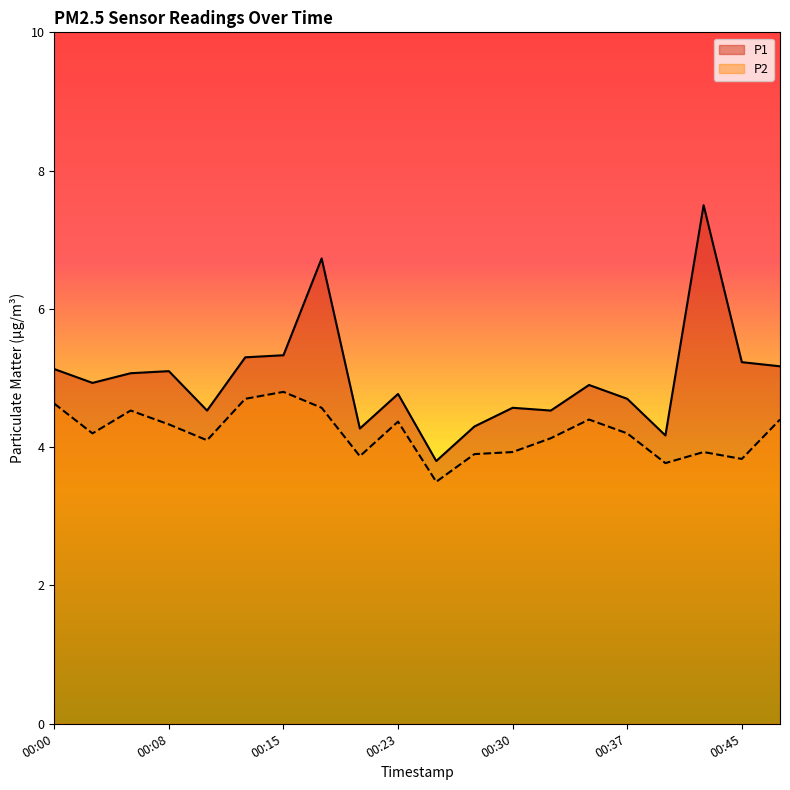

The value of P2 at 00:28 is 3.9. True or false?

True